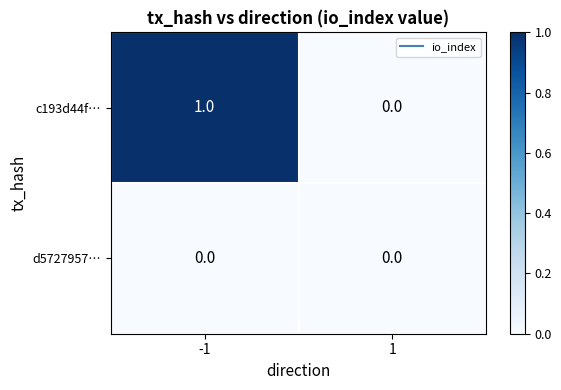

Between -1 and 1, which series saw the biggest shift?

c193d44f…